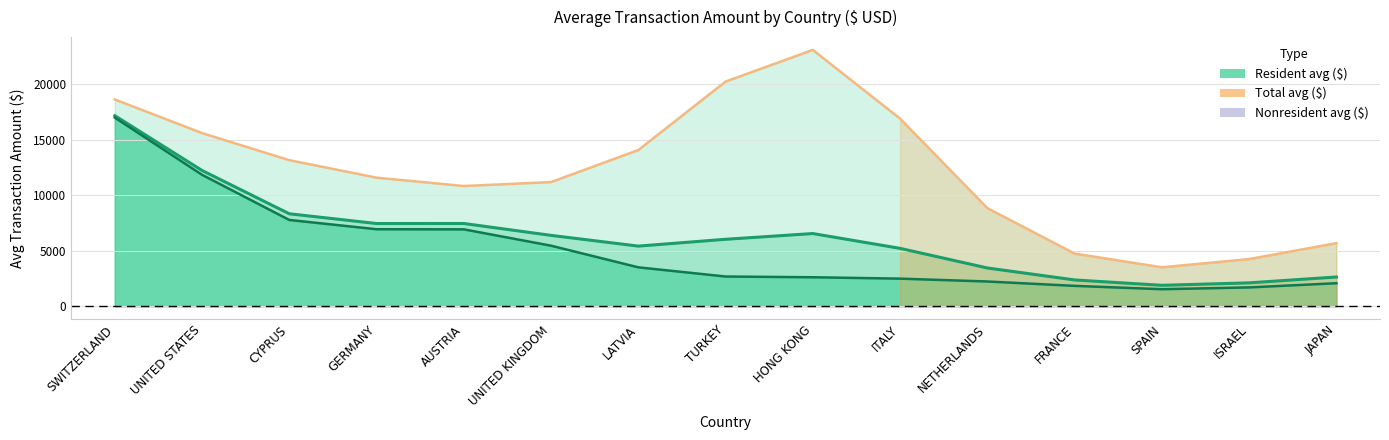

Reading left to right, extract all data points from this chart.

Total avg ($): 17154.9	12220.5	8321.2	7443.3	7447.0	6376.3	5410.6	6025.3	6540.8	5207.7	3441.2	2363.2	1882.0	2102.8	2628.4
Resident avg ($): 16978.6	11831.0	7764.6	6930.1	6919.4	5447.5	3499.4	2673.1	2606.1	2481.5	2224.8	1831.3	1530.2	1690.7	2068.7
Nonresident avg ($): 18613.2	15585.9	13148.1	11573.6	10821.6	11176.2	14059.6	20225.3	23074.6	16885.9	8830.4	4738.0	3504.6	4243.6	5680.4